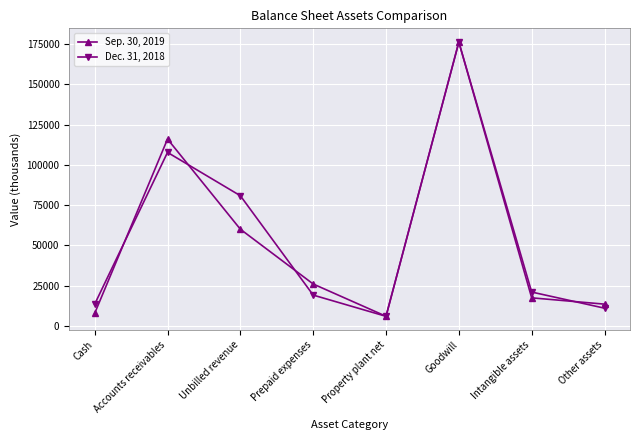

Where does the Dec. 31, 2018 series first go above 20933?

Accounts receivables